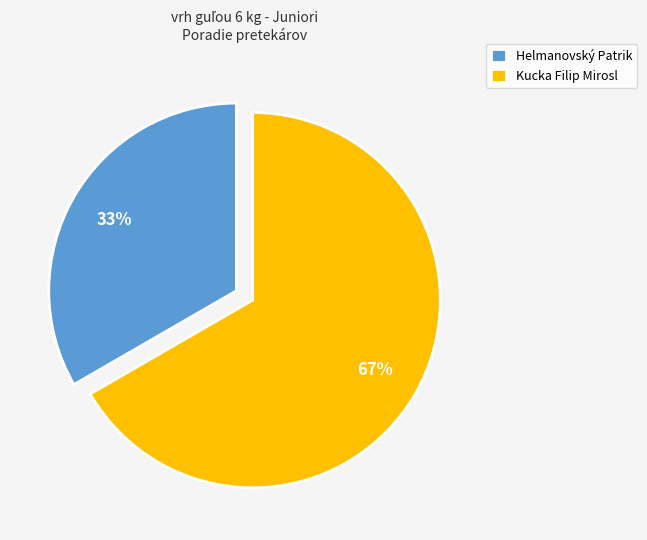

Between Helmanovský Patrik and Kucka Filip Mirosl, which is larger?

Kucka Filip Mirosl